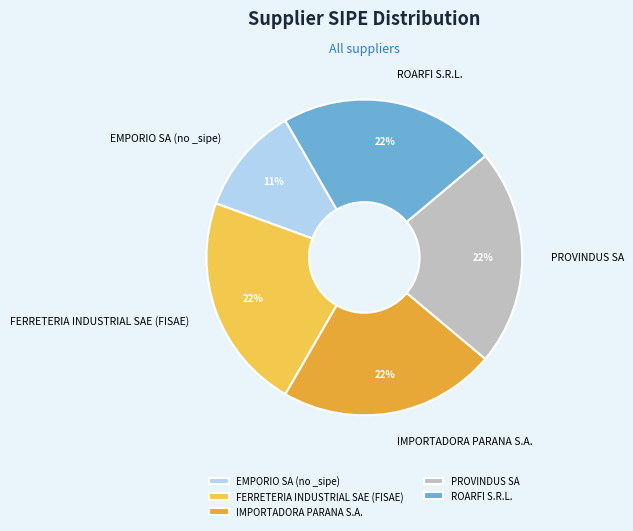

To the nearest percent, what is the average slice percentage?

20%